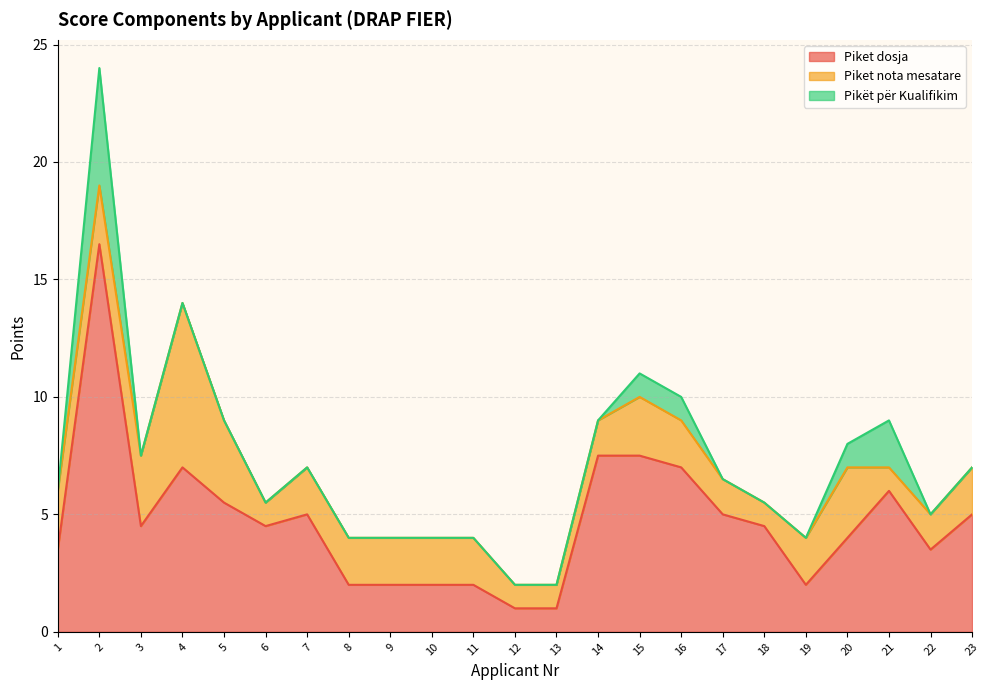

What is the value of the Piket dosja point at the 9th from the left?

2.0